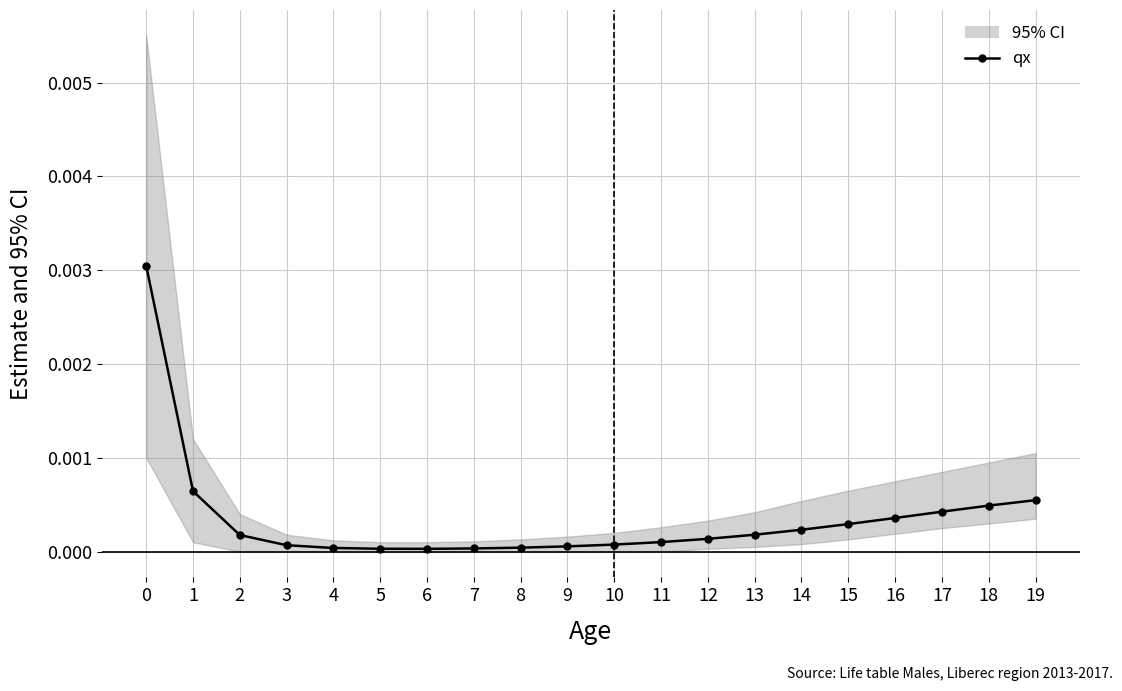

At which label is the value closest to 0?

6